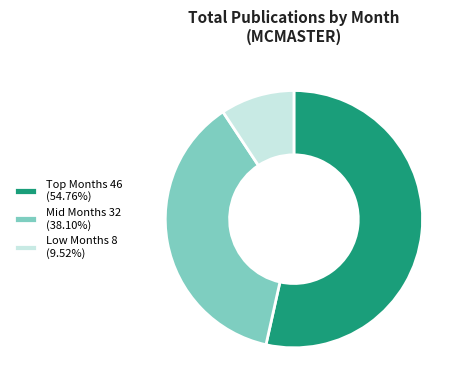

Is there a majority slice in this chart?

Yes